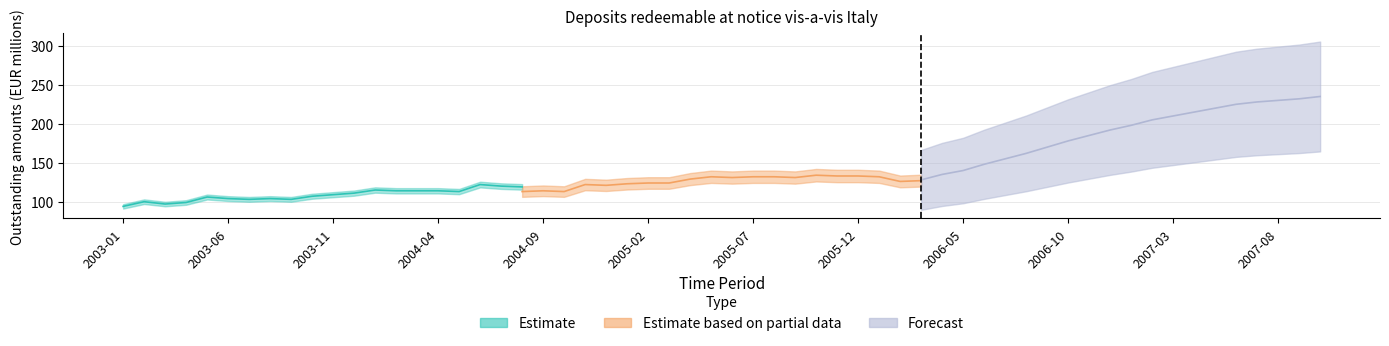

How many interior local peaks does the Estimate series have?

5